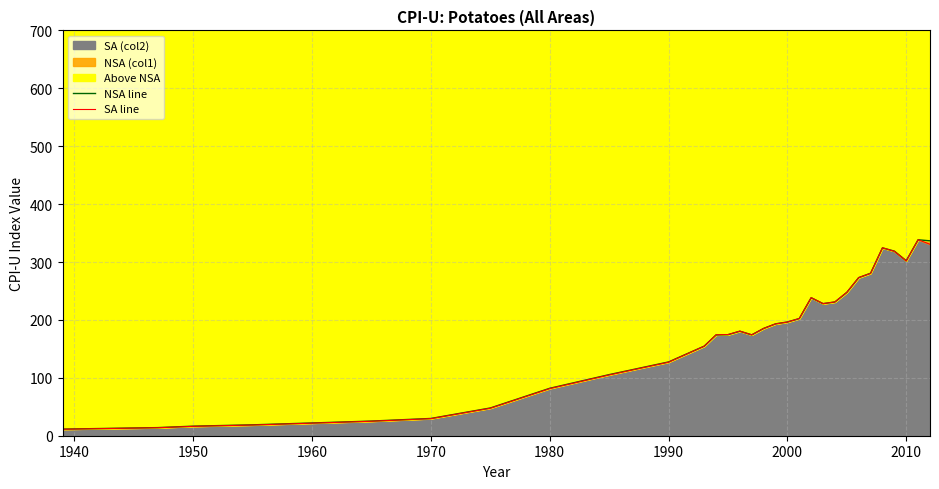

What is the highest value of the SA (col2) series?

338.5